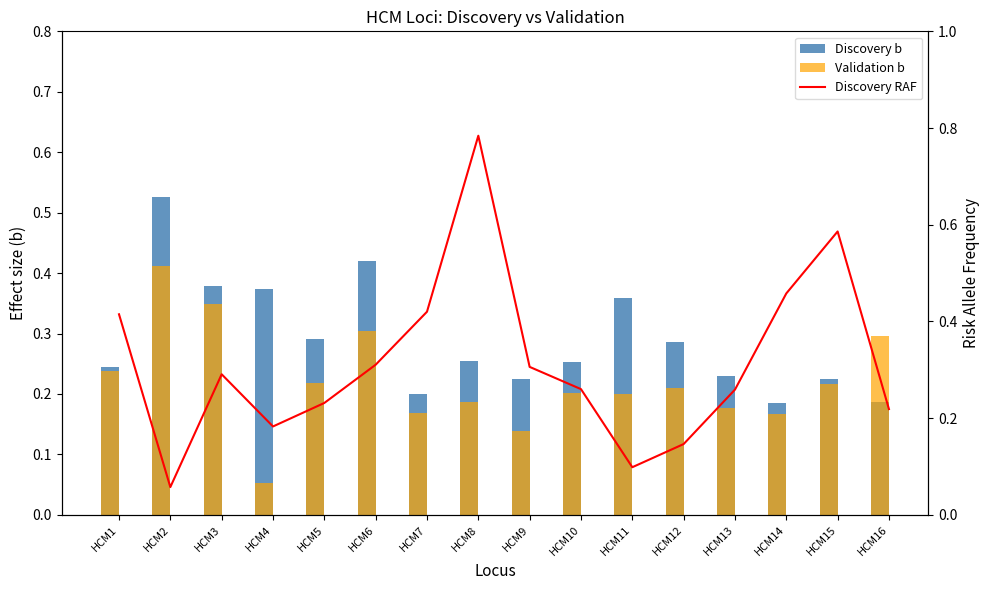

What is the difference between the maximum and second lowest values in the Validation b series?

0.3